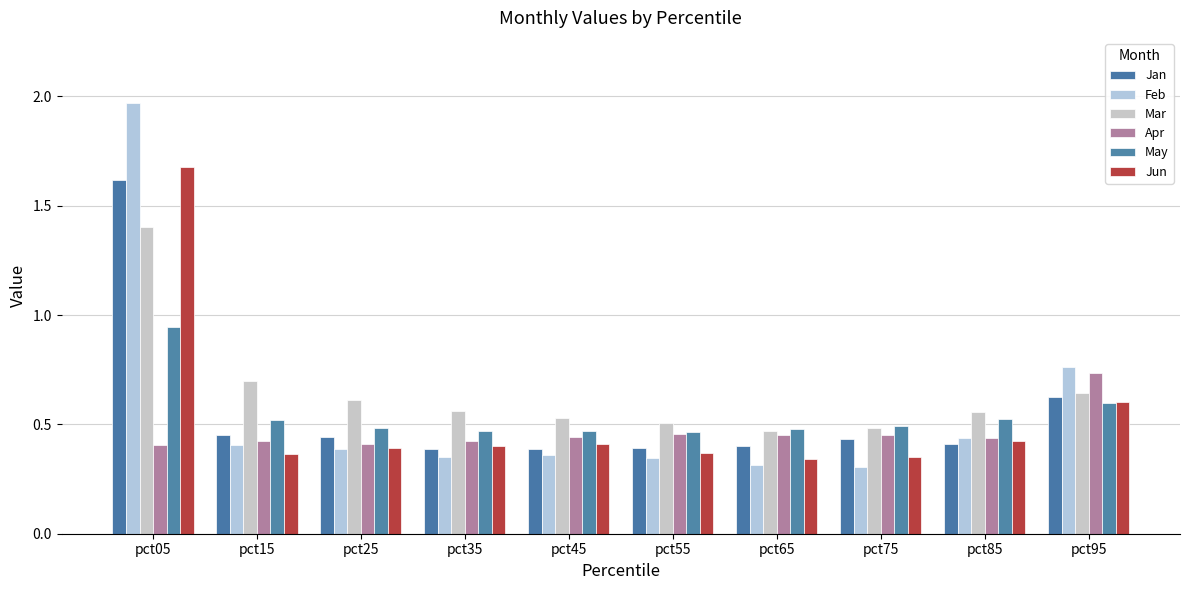

What are all the series names shown in the legend?

Jan, Feb, Mar, Apr, May, Jun